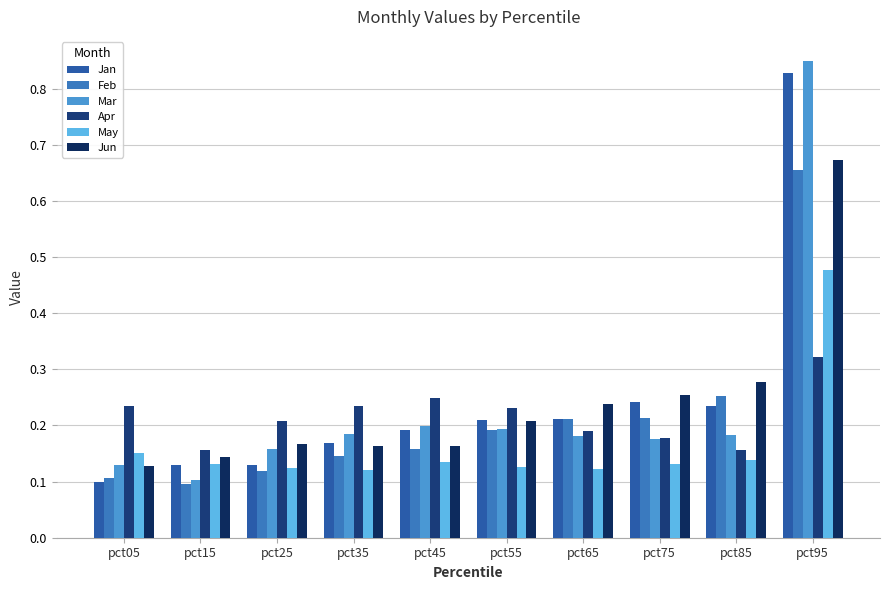

How many categories are shown in the chart?

10